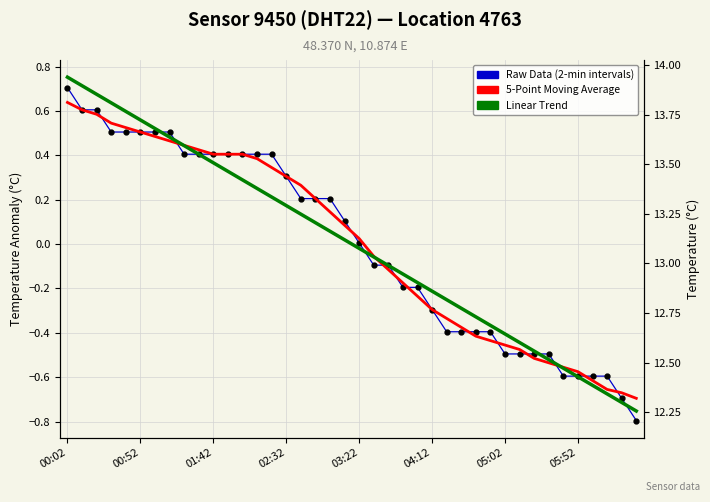

Between which two adjacent categories do Raw Data (2-min intervals) and 5-Point Moving Average first intersect?

00:02 and 00:52